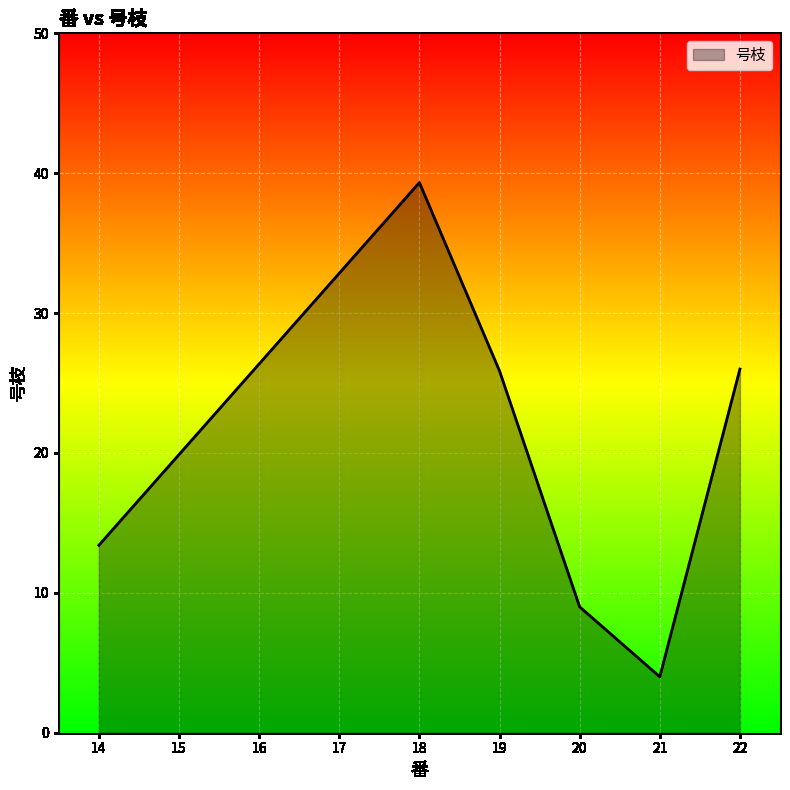

What is the average value?

19.6